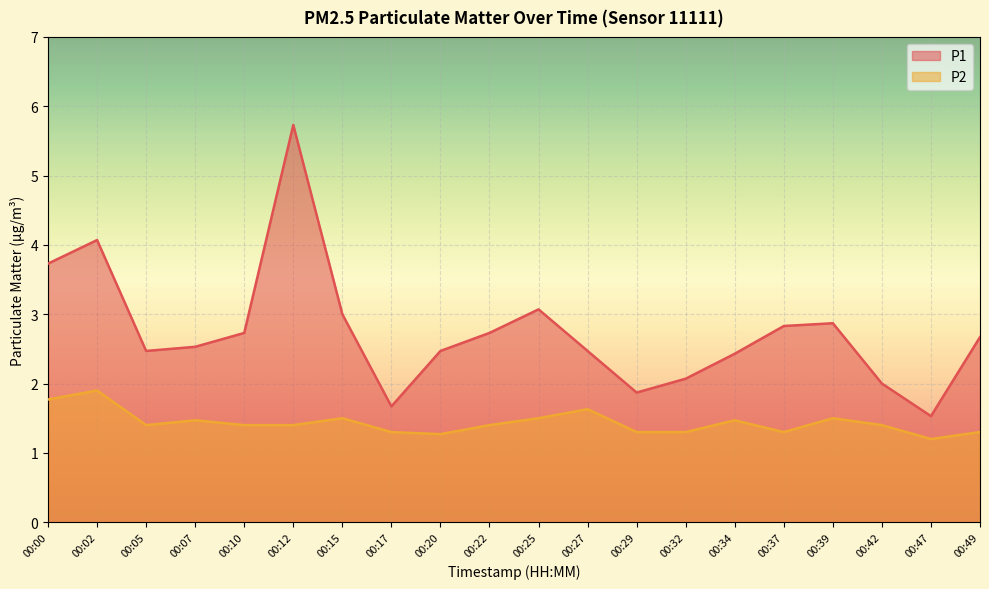

Is it true that P2 equals 1.4 at 00:05?

True